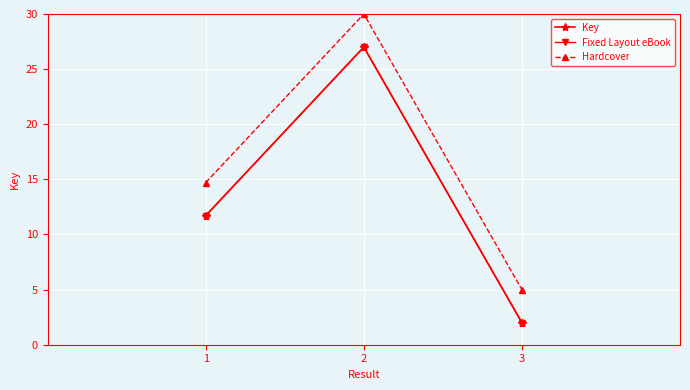

Where is the data nearest to the value 14?

1